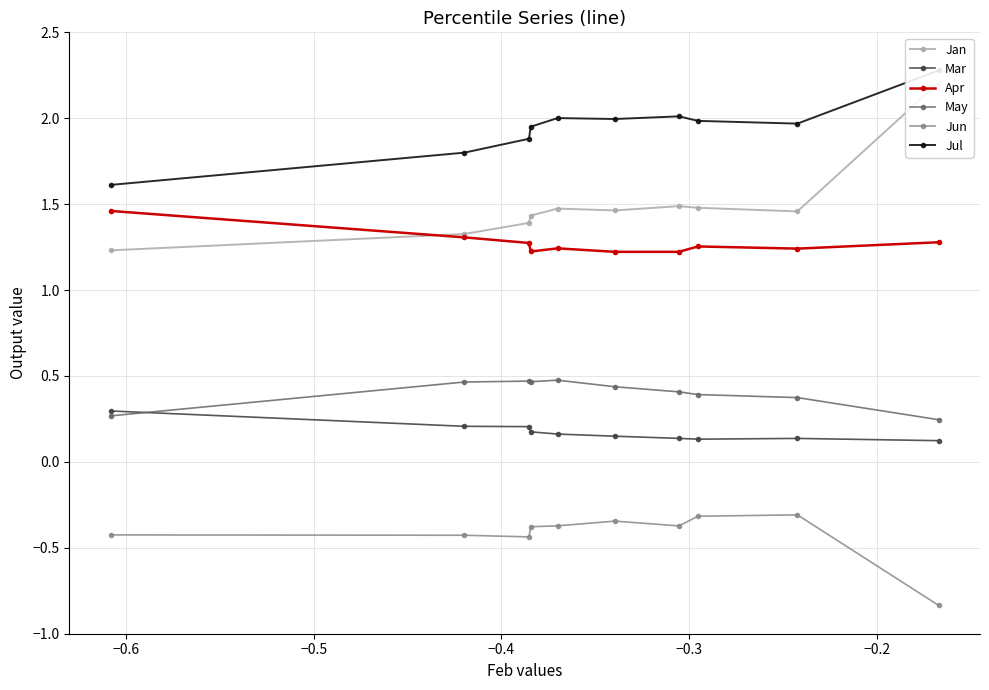

In Apr, how many points are lower than both neighbors (excluding endpoints)?

3